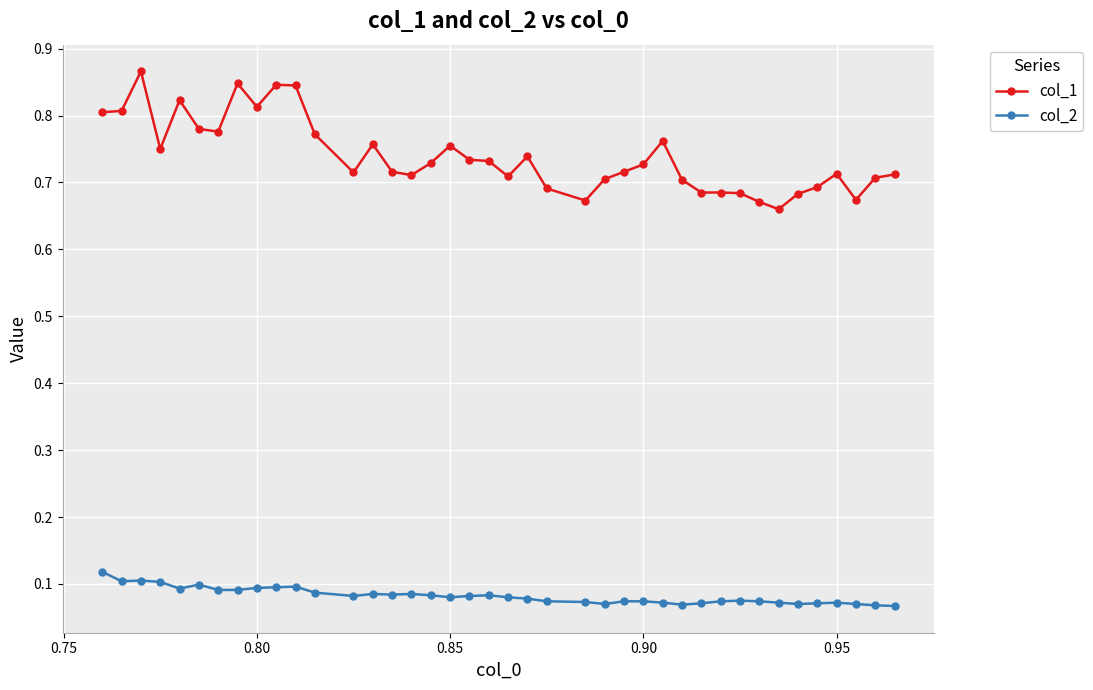

How many col_1 values are between 0 and 1?

40